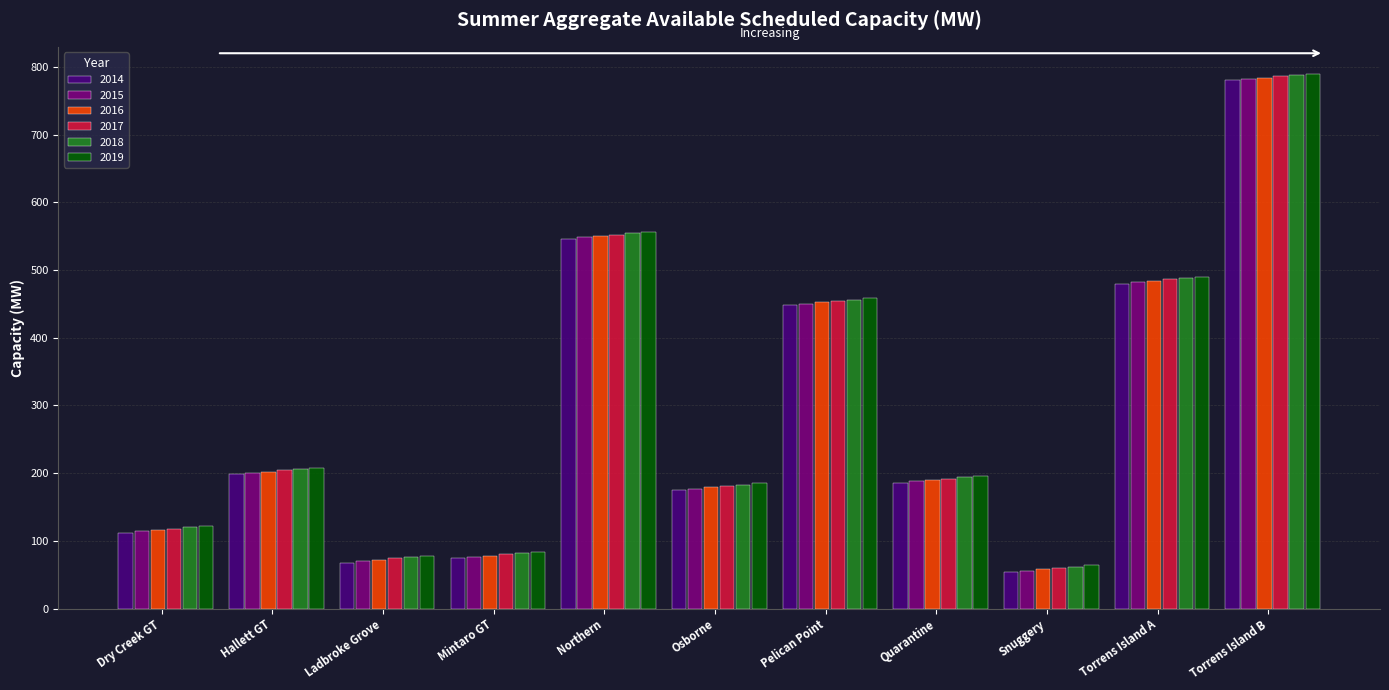

At which category is the sum across all series the highest?

Torrens Island B